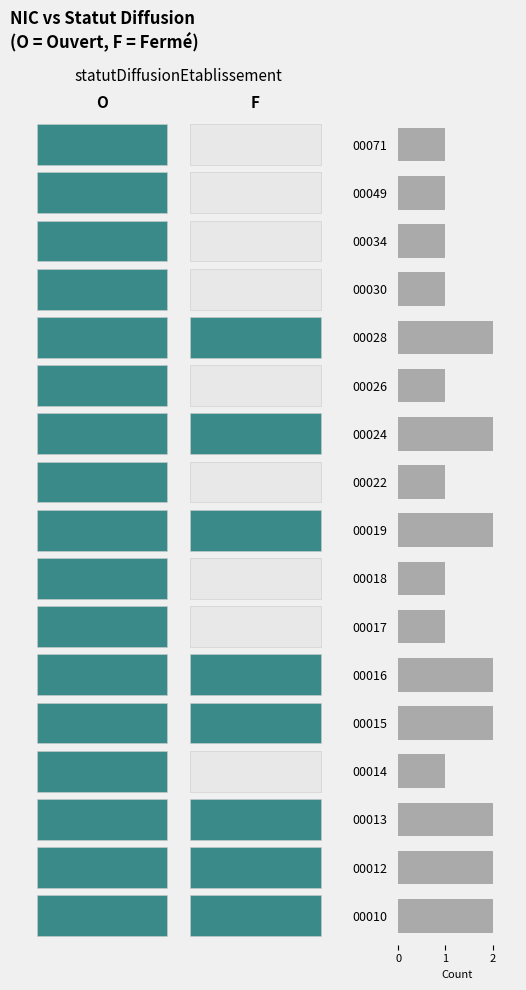

What is the difference between the maximum and minimum values in the 00049 series?

1